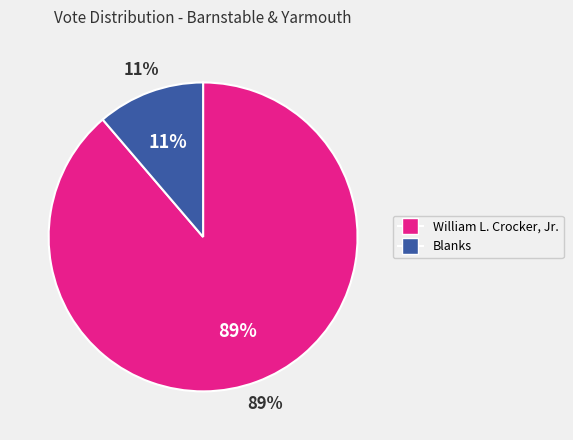

To the nearest percent, what is the difference between the William L. Crocker, Jr. and Blanks slice percentages?

77%